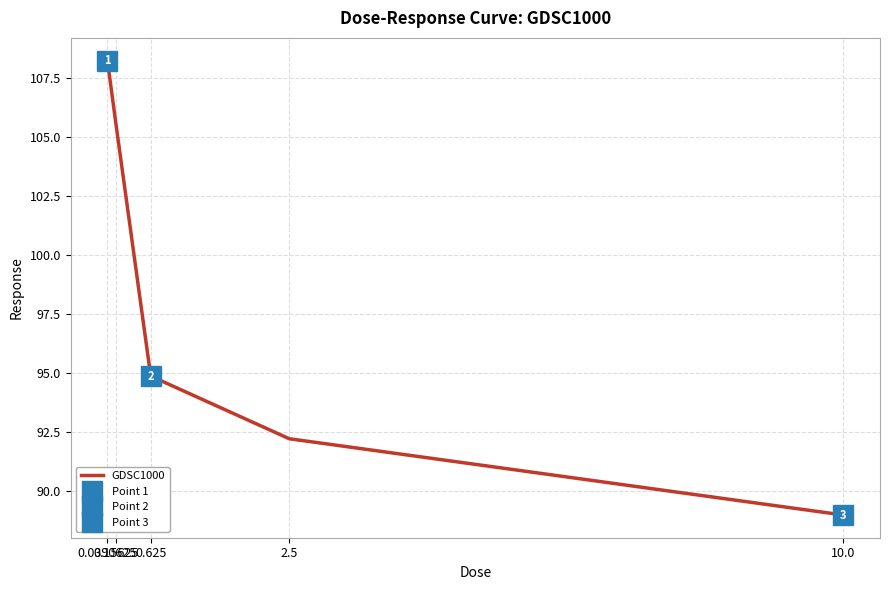

What is the minimum value shown in the chart?

89.0